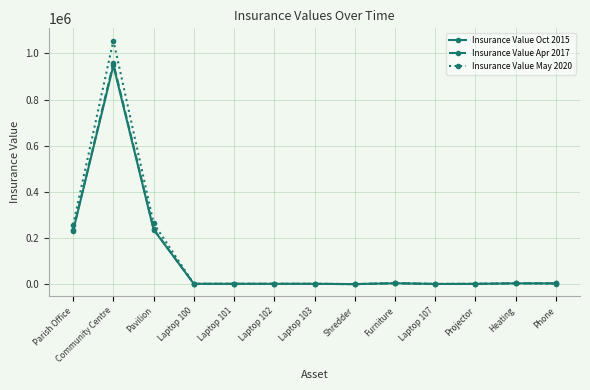

What is the approximate value of Insurance Value Apr 2017 at Community Centre?

957448.7